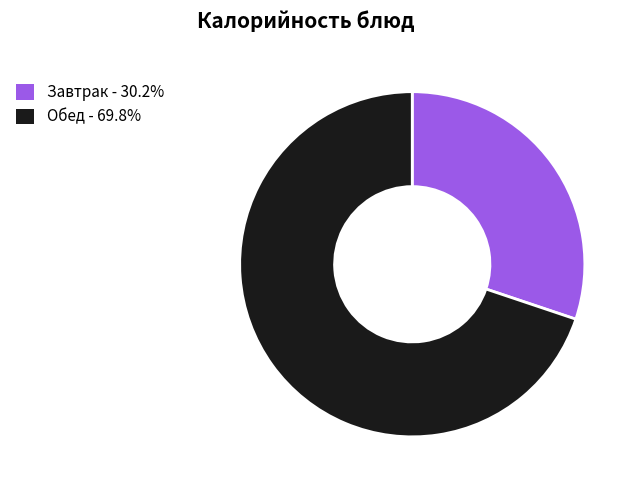

Does any single category account for the majority?

Yes